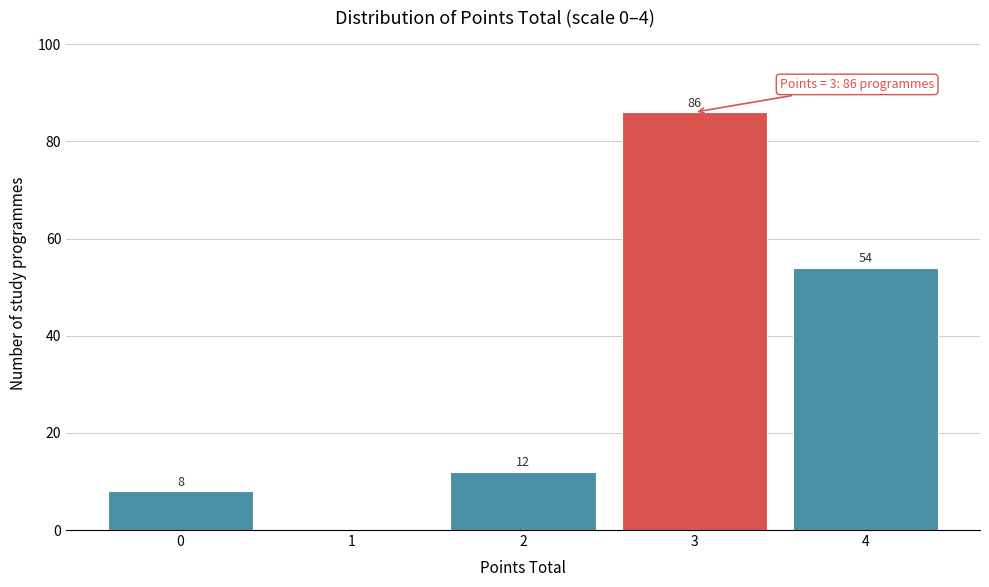

Reading left to right, list all the values displayed in this chart.

0=8	1=0	2=12	3=86	4=54